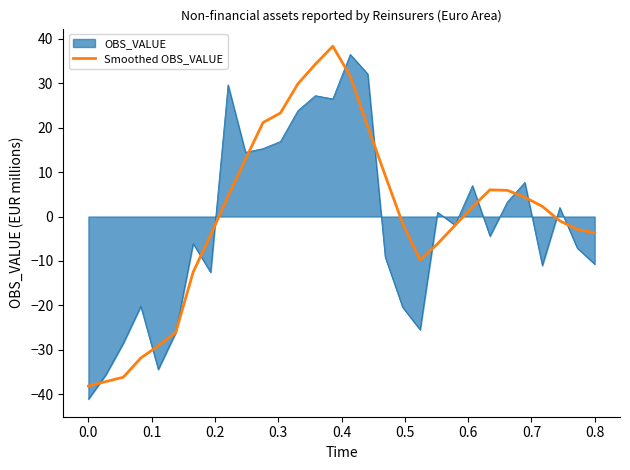

What is the minimum value shown in the chart?

-41.1